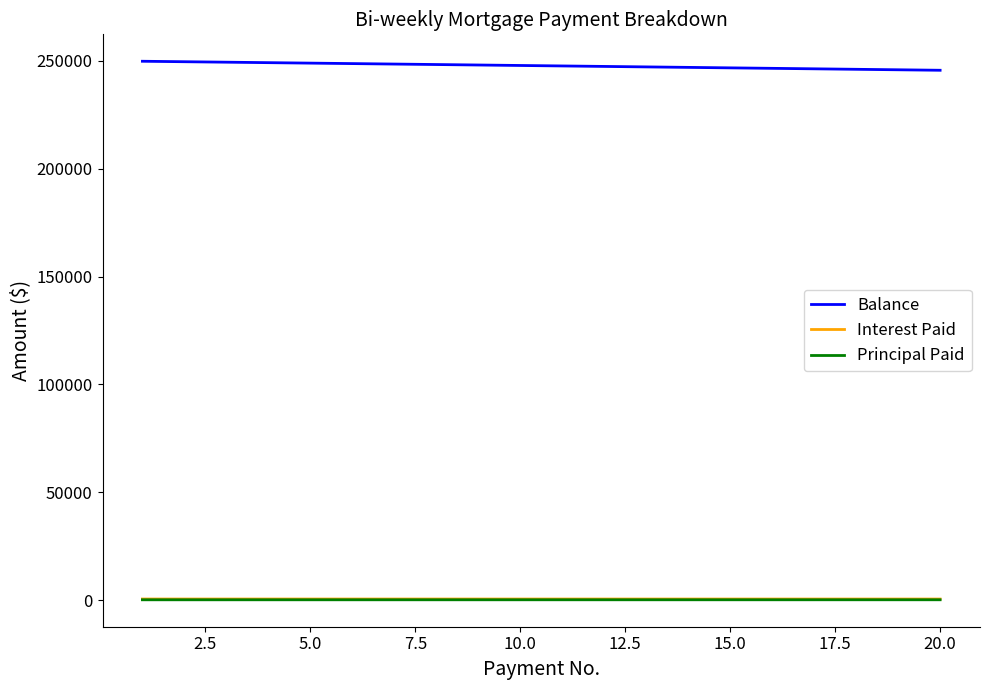

What is the maximum value shown in the chart?

249785.3